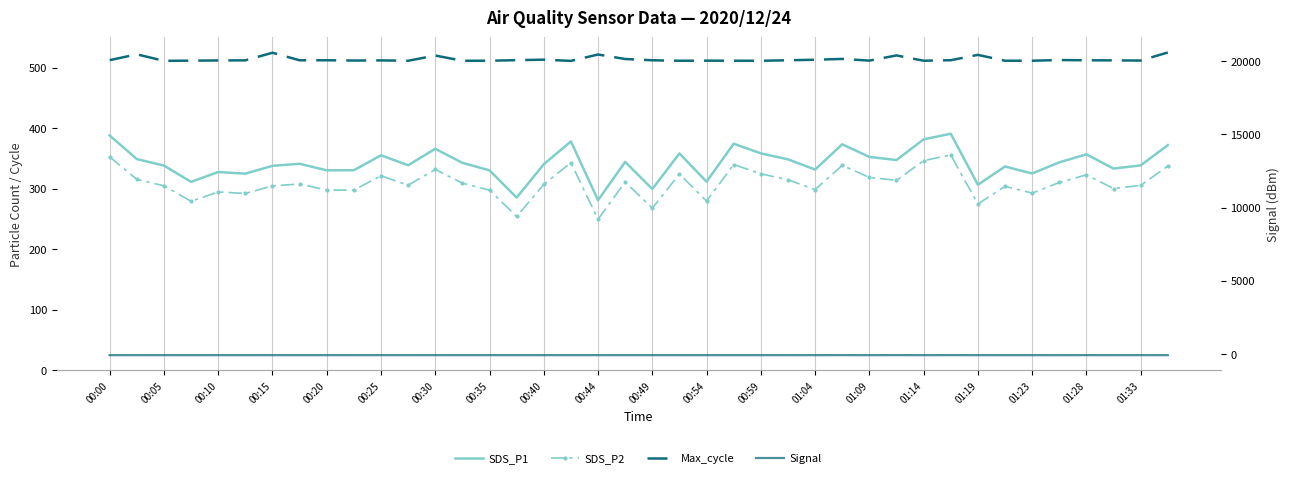

Reading right to left, what are all the values shown in this chart?

SDS_P1: 371.9	338.5	333.2	356.8	343.5	325.1	336.6	306.4	390.8	381.5	347.3	352.4	373.3	331.6	348.5	358.3	374.3	311.6	358.2	299.4	344.3	280.9	378.1	340.4	285.3	330.3	342.7	365.9	338.7	355.2	330.4	330.3	341.1	337.8	324.9	327.6	311.3	338.2	348.9	387.9
SDS_P2: 337.4	305.4	300.3	322.8	310.3	292.8	303.9	274.7	355.7	346.4	313.8	318.6	338.5	298.6	314.7	324.5	339.9	279.6	324.2	267.9	311.0	249.6	343.0	307.1	254.2	297.5	309.1	331.7	305.8	321.4	297.6	297.6	307.9	304.6	292.2	294.6	279.2	304.8	315.4	352.5
Max_cycle: 20596.0	20044.0	20056.0	20063.0	20079.0	20033.0	20032.0	20431.0	20068.0	20033.0	20394.0	20040.0	20155.0	20100.0	20064.0	20029.0	20033.0	20037.0	20030.0	20063.0	20150.0	20457.0	20021.0	20104.0	20071.0	20033.0	20030.0	20389.0	20029.0	20056.0	20045.0	20064.0	20062.0	20578.0	20059.0	20052.0	20037.0	20025.0	20469.0	20071.0
Signal: -67.0	-66.0	-67.0	-65.0	-68.0	-67.0	-67.0	-67.0	-64.0	-67.0	-64.0	-67.0	-64.0	-66.0	-66.0	-67.0	-67.0	-67.0	-67.0	-66.0	-67.0	-66.0	-66.0	-66.0	-66.0	-66.0	-67.0	-66.0	-67.0	-66.0	-66.0	-67.0	-67.0	-67.0	-67.0	-67.0	-67.0	-67.0	-66.0	-67.0